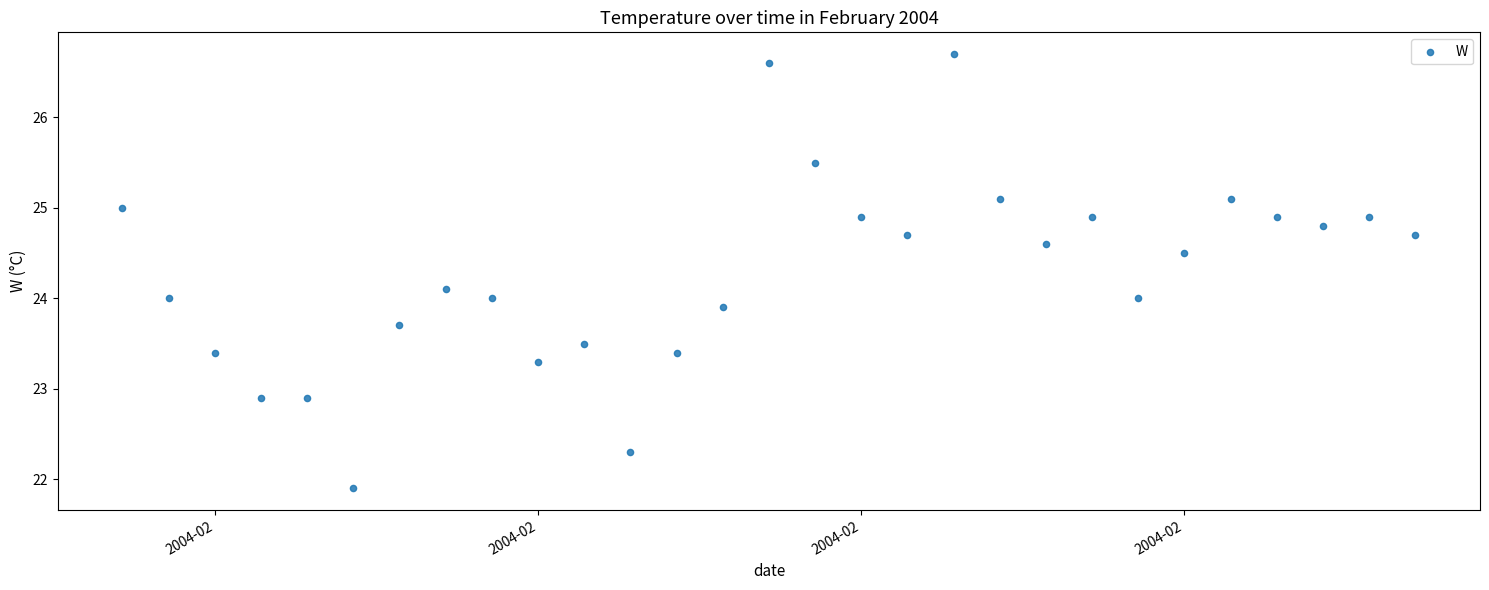

What is the range of Y values (max minus min)?

4.8